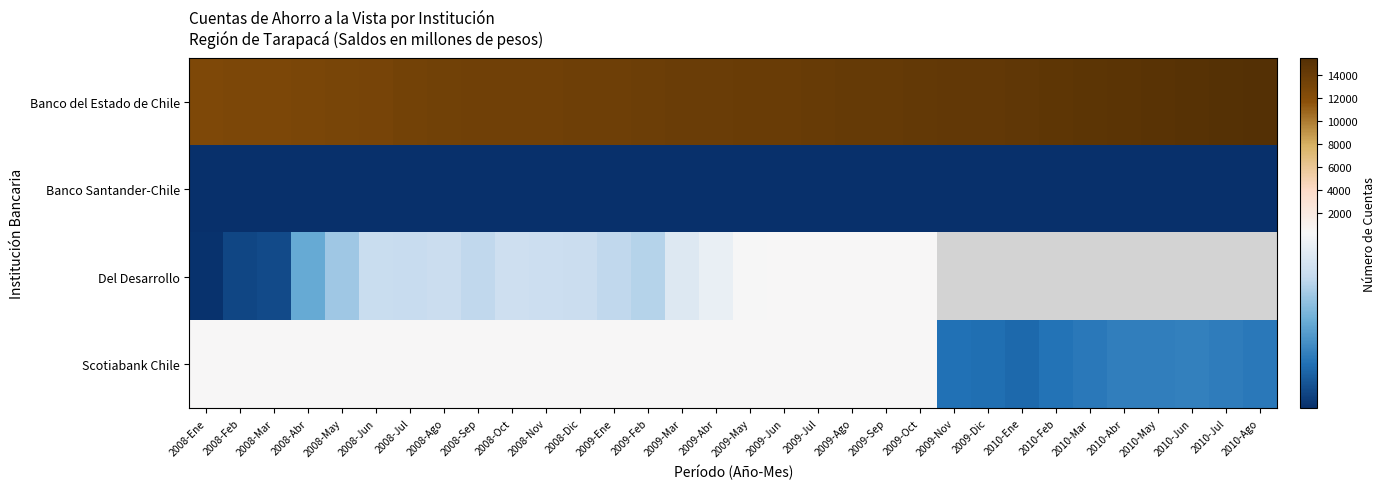

What is the difference between the Scotiabank Chile values at 2009-Feb and 2009-Ene?

2.0